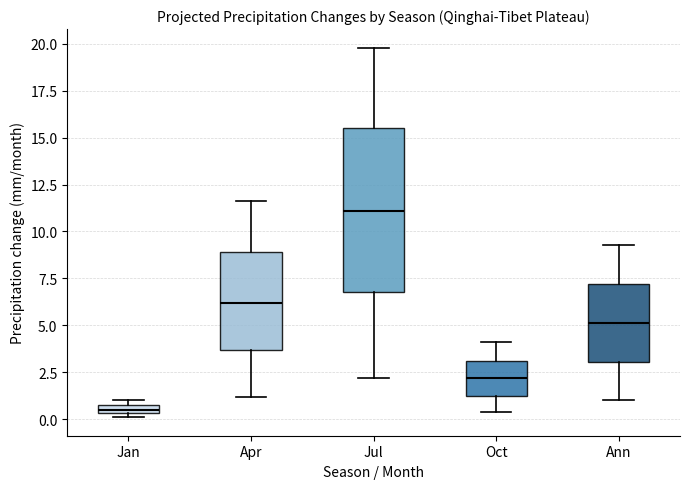

Comparing the boxes themselves (not the whiskers), which one is the tallest?

Jul